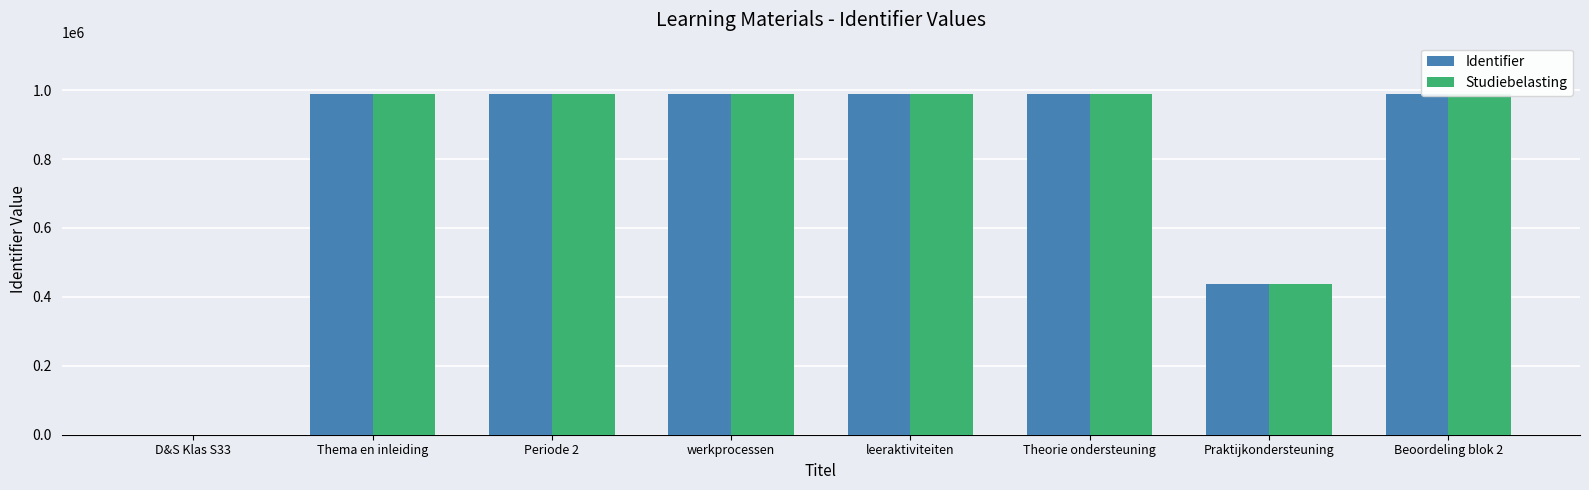

How many distinct data groups are displayed?

2